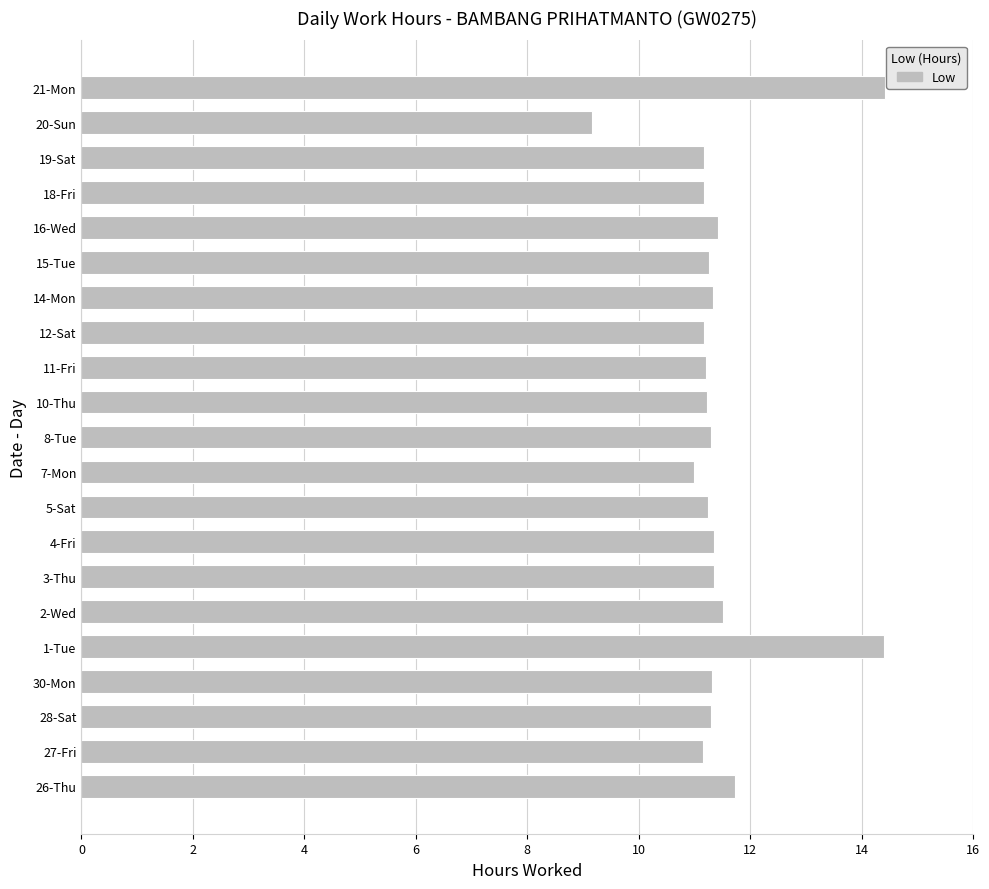

What is the change in value from 7-Mon to 21-Mon?

+3.4